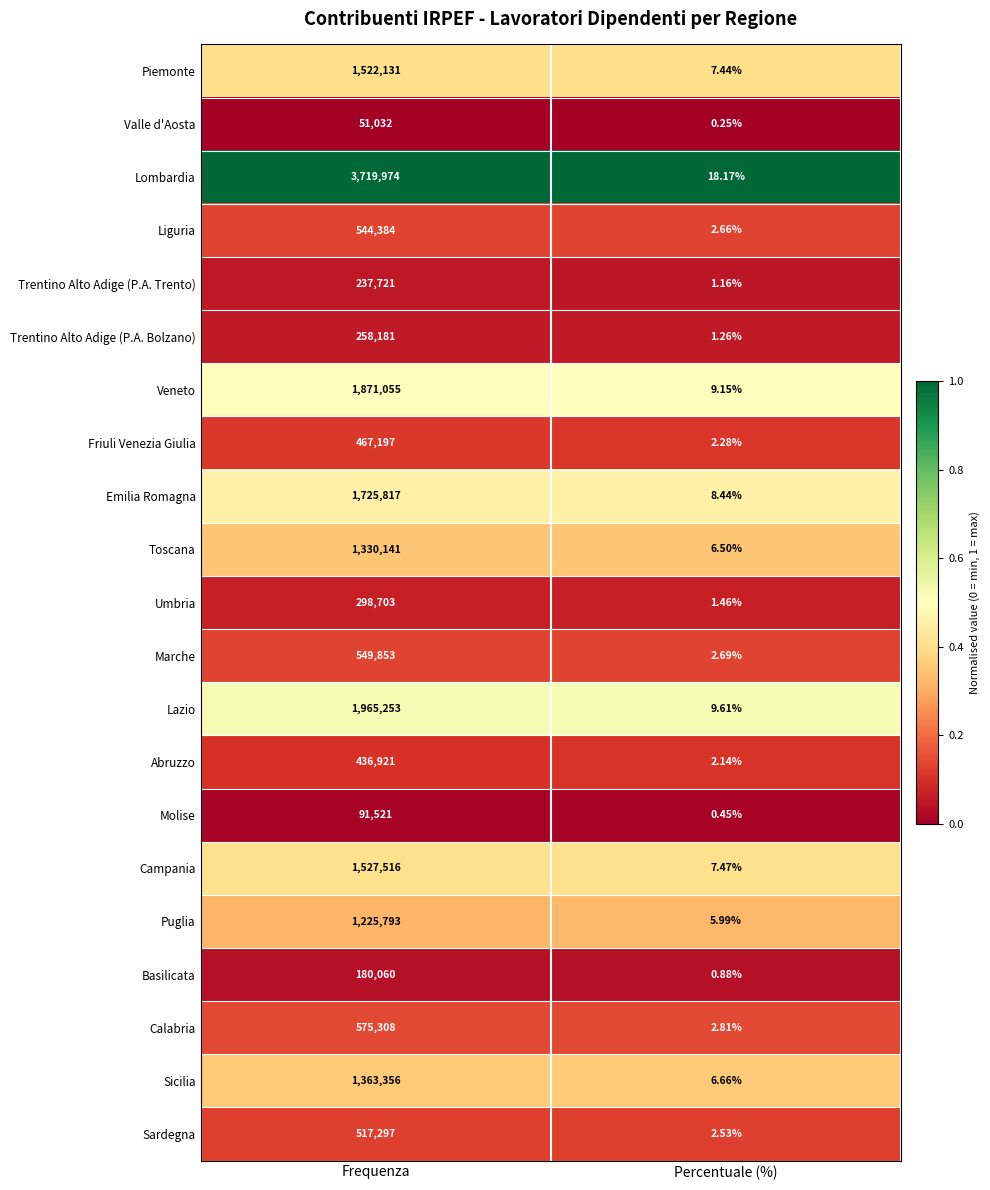

At which category is the sum across all series the highest?

Frequenza